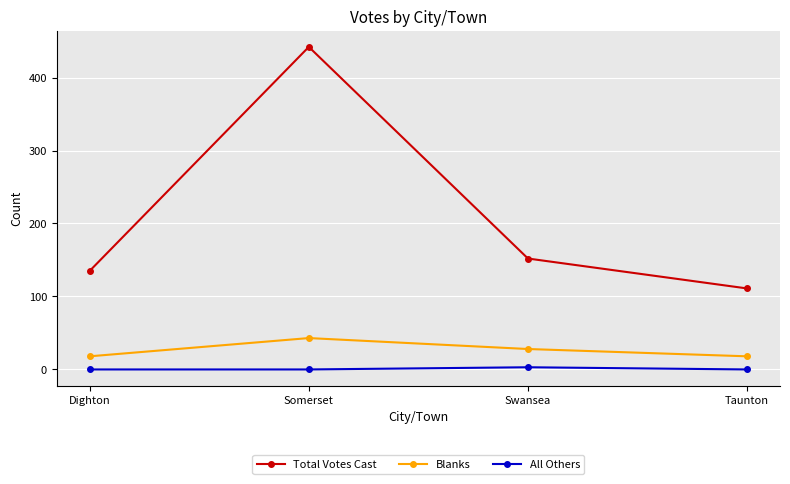

List the series in order of their peak value, highest first.

Total Votes Cast, Blanks, All Others